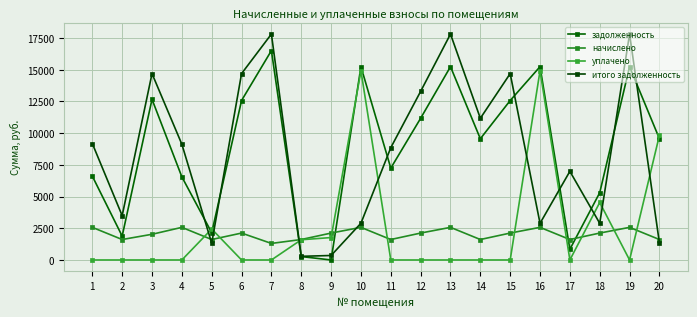

At which category is the sum across all series the highest?

7